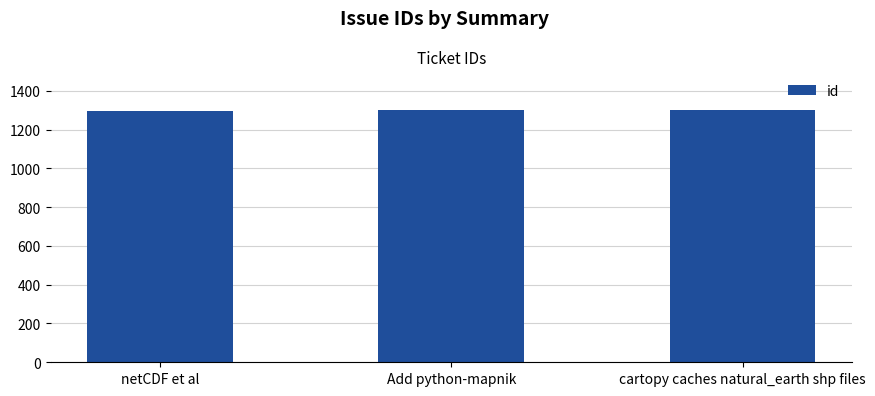

How many bars are there in total?

3